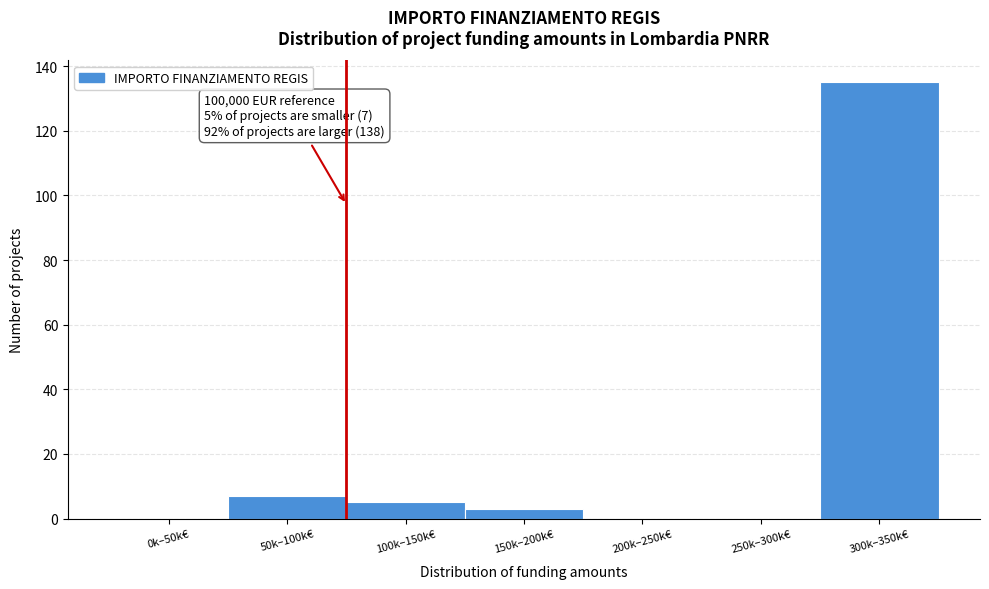

Reading left to right, list all the values displayed in this chart.

0k–50k€=0	50k–100k€=7	100k–150k€=5	150k–200k€=3	200k–250k€=0	250k–300k€=0	300k–350k€=135